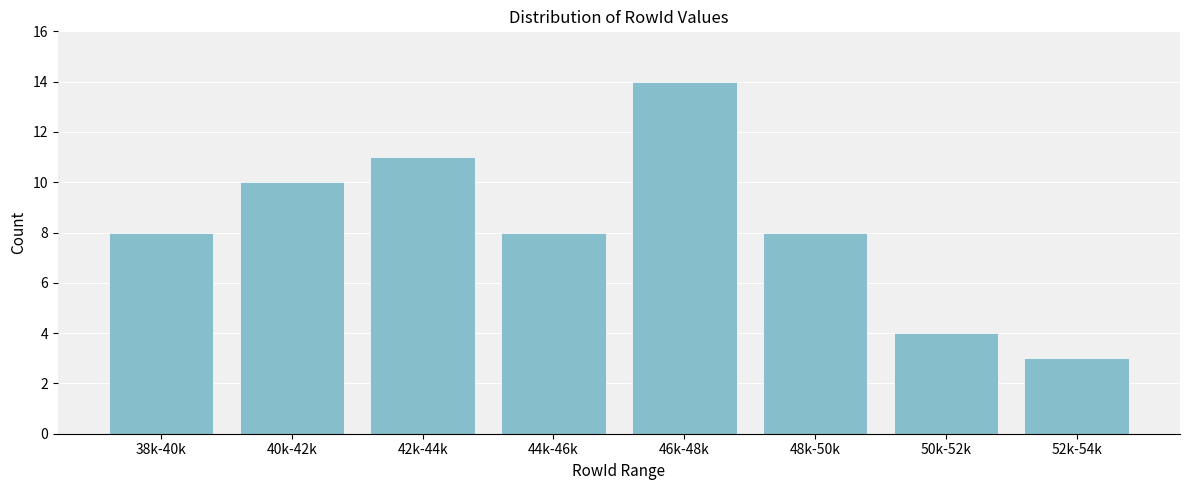

Reading left to right, transcribe all the data shown in this chart.

38k-40k=8	40k-42k=10	42k-44k=11	44k-46k=8	46k-48k=14	48k-50k=8	50k-52k=4	52k-54k=3